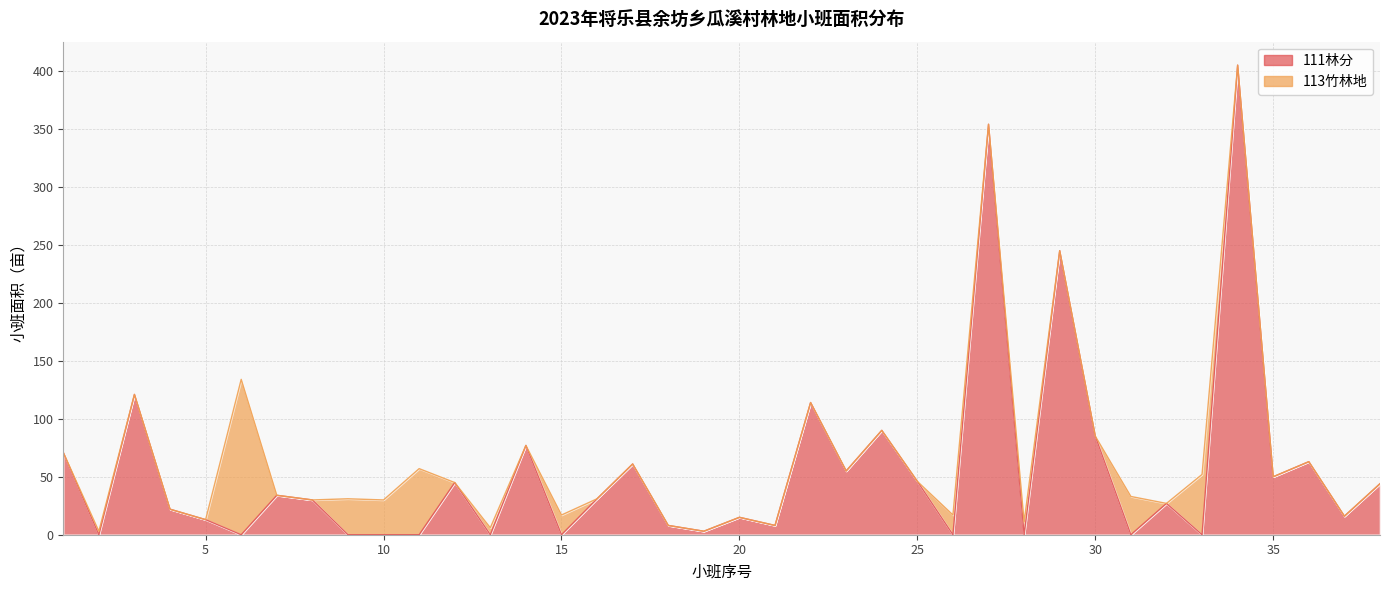

What is the maximum value shown in the chart?

405